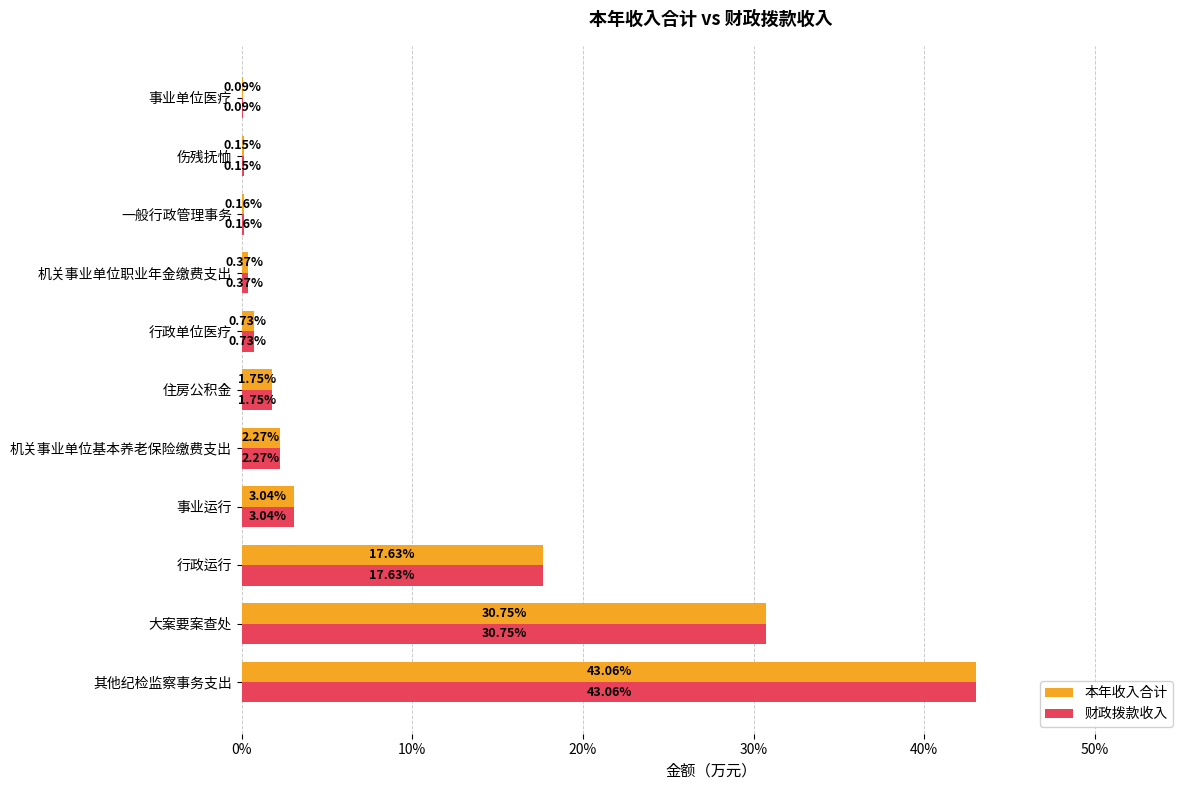

At which category is the sum across all series the highest?

其他纪检监察事务支出